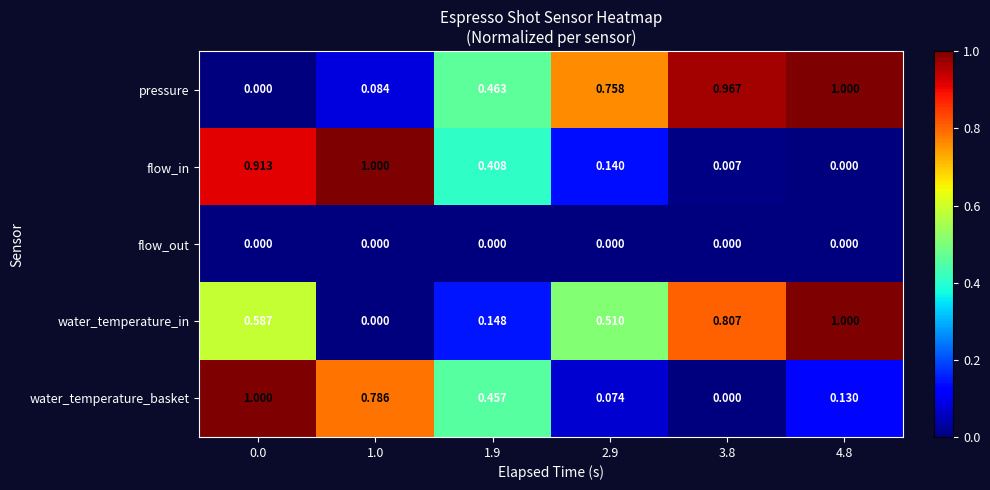

Between 2.9 and 4.8, which series saw the biggest shift?

water_temperature_in